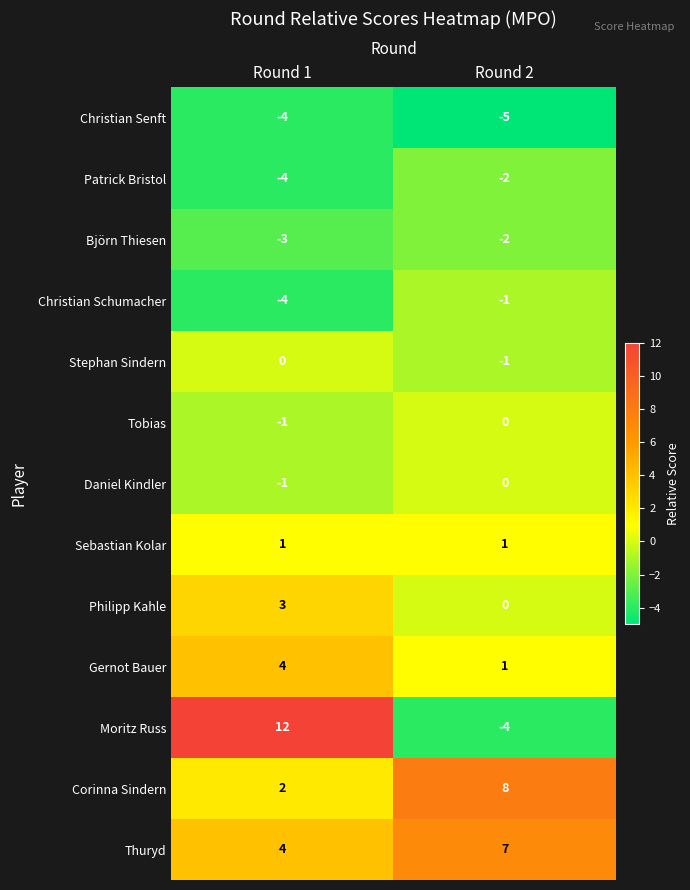

Rank the categories by Christian Senft value from highest to lowest.

Round 1, Round 2